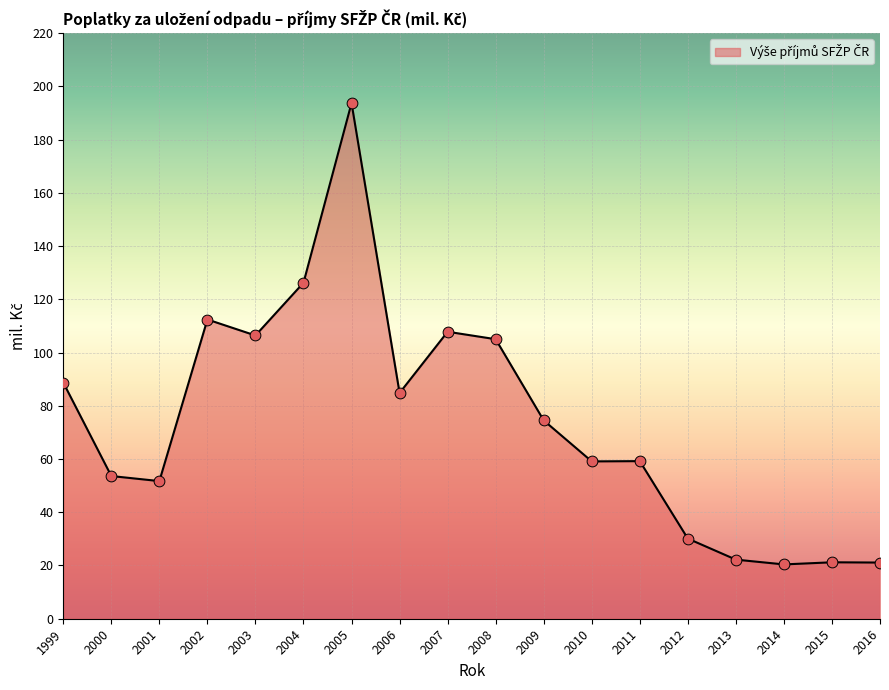

What is the change in value from 2011 to 2014?

-38.8